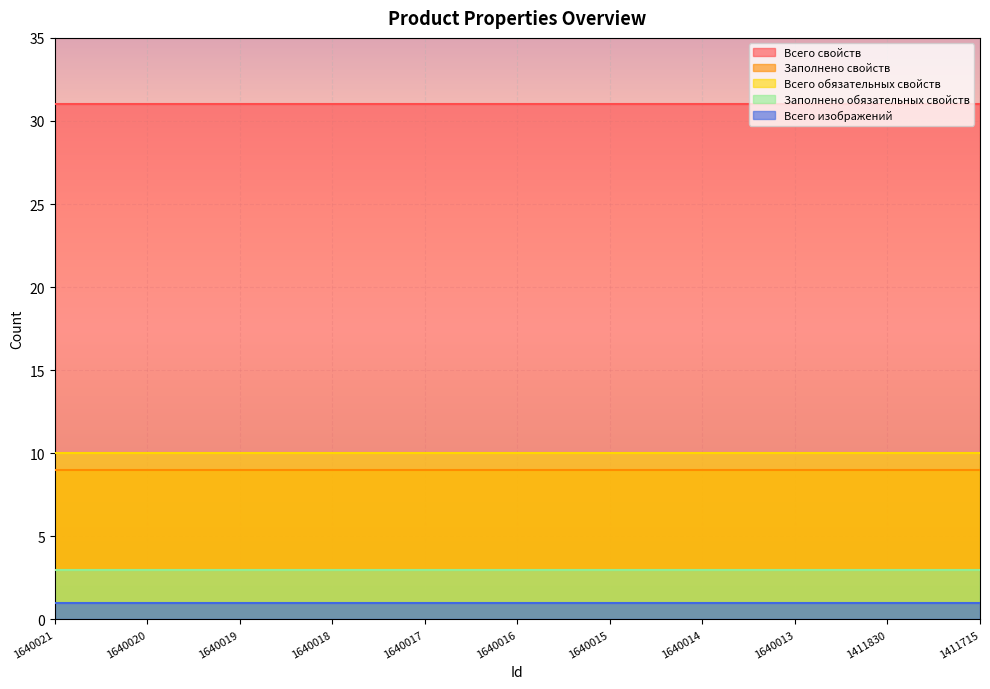

What is the value of the Всего свойств point at the 4th from the left?

31